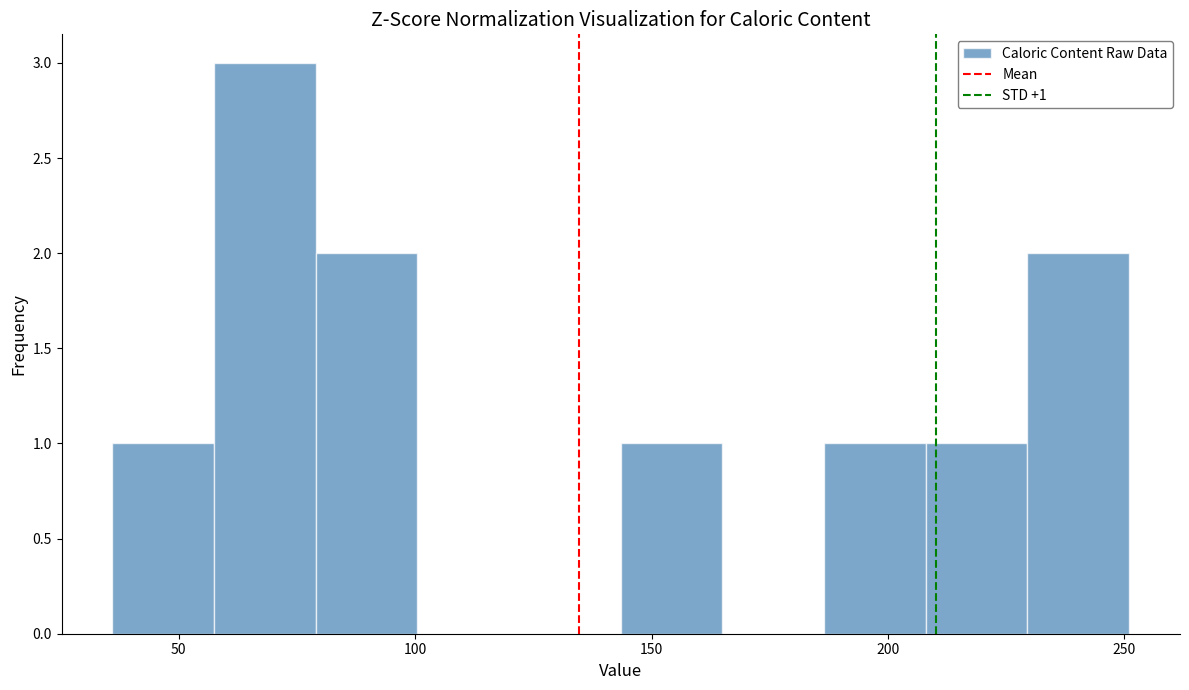

Over which range of the x-axis is the bar tallest?

57.5 to 79.0